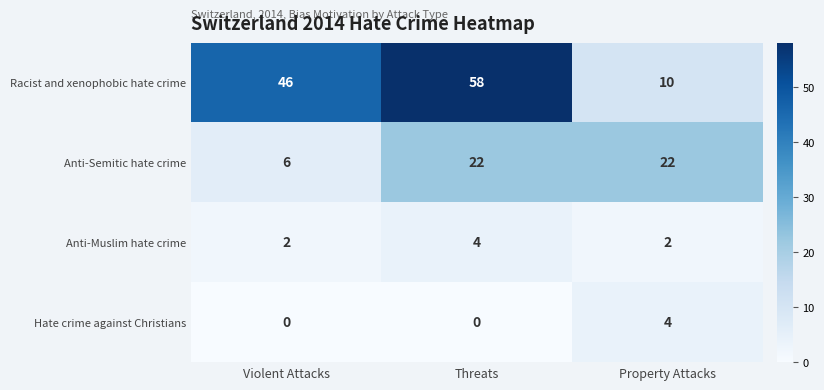

What is the greatest value displayed?

58